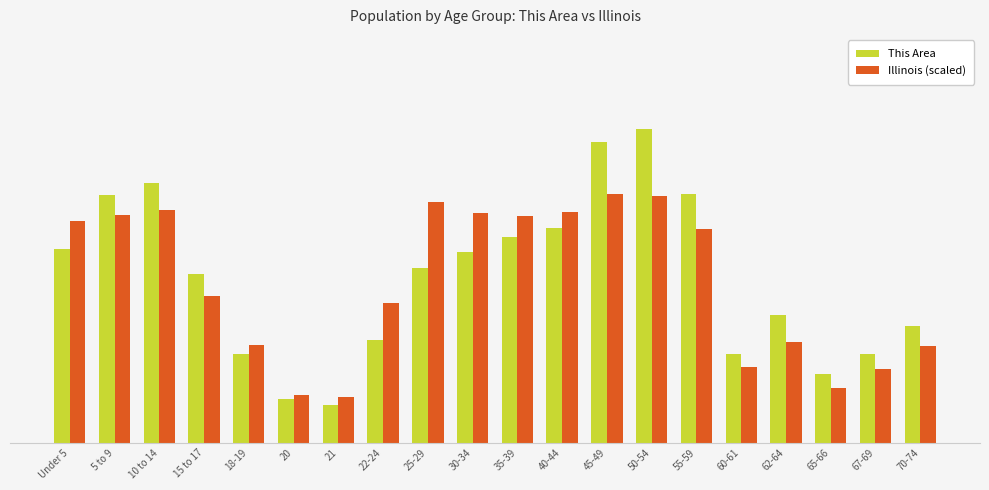

What are all the series names shown in the legend?

This Area, Illinois (scaled)